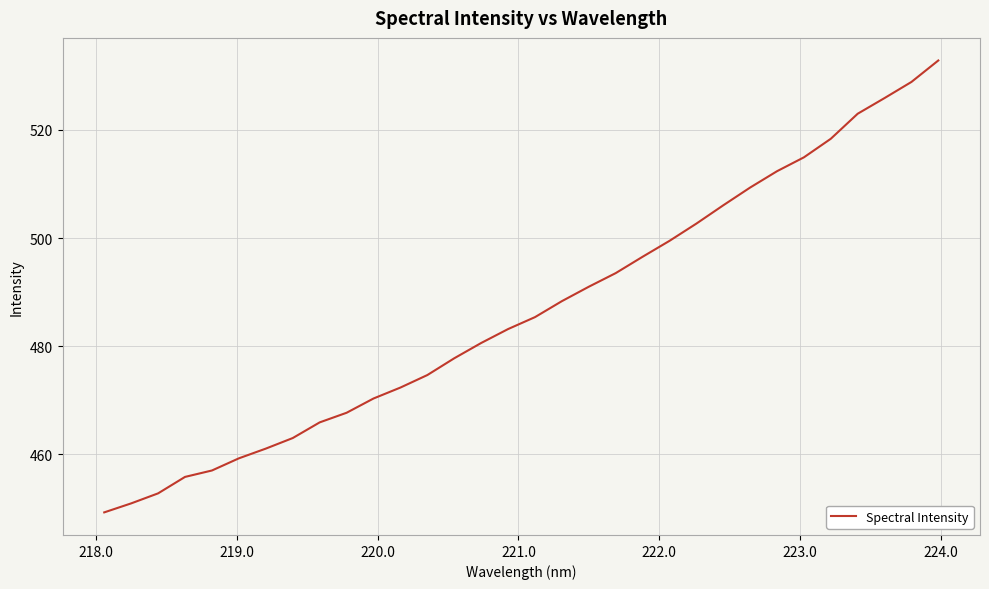

What is the difference between the maximum and minimum values?

83.7